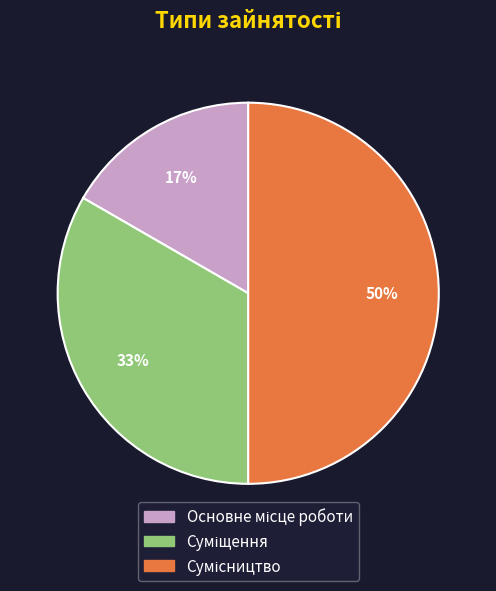

How many segments does this pie chart have?

3